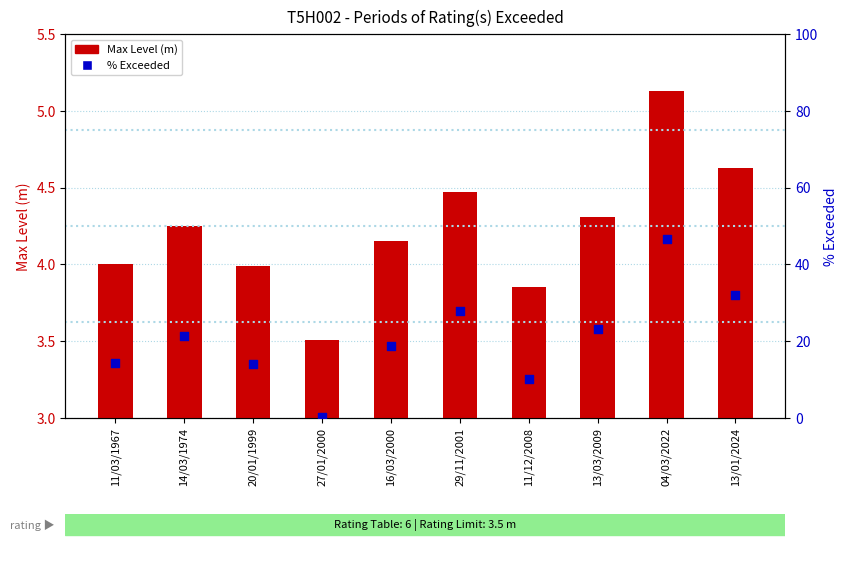

What is the total value across all series at 04/03/2022?

51.8